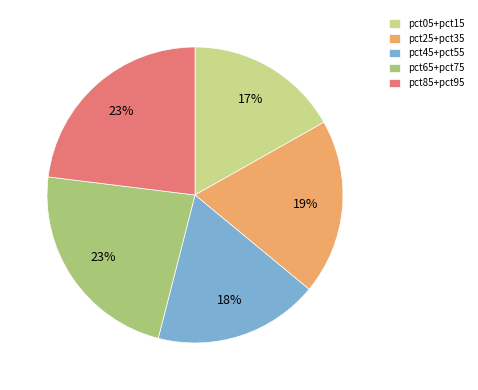

Between pct25+pct35 and pct05+pct15, which is larger?

pct25+pct35